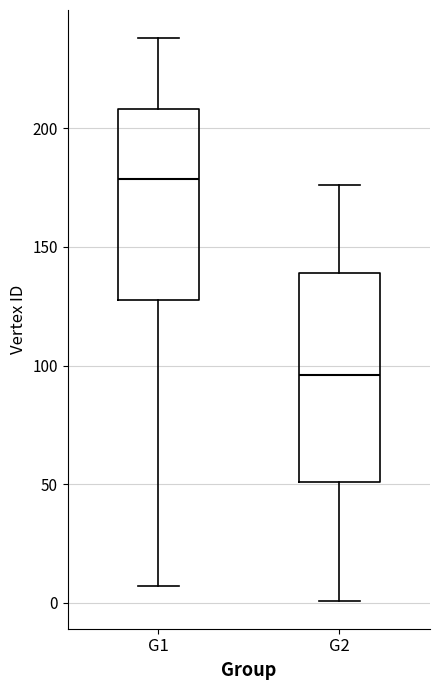

Reading left to right, transcribe this box plot: for each box, give where its median line is, the range the box spans, and where its two whiskers end, as read against the y-axis. The values are not printed on the chart, so give them approximately, as read against the axis.

G1: median 180, box 130 to 210, whiskers 5 to 240
G2: median 95, box 50 to 140, whiskers 0 to 175